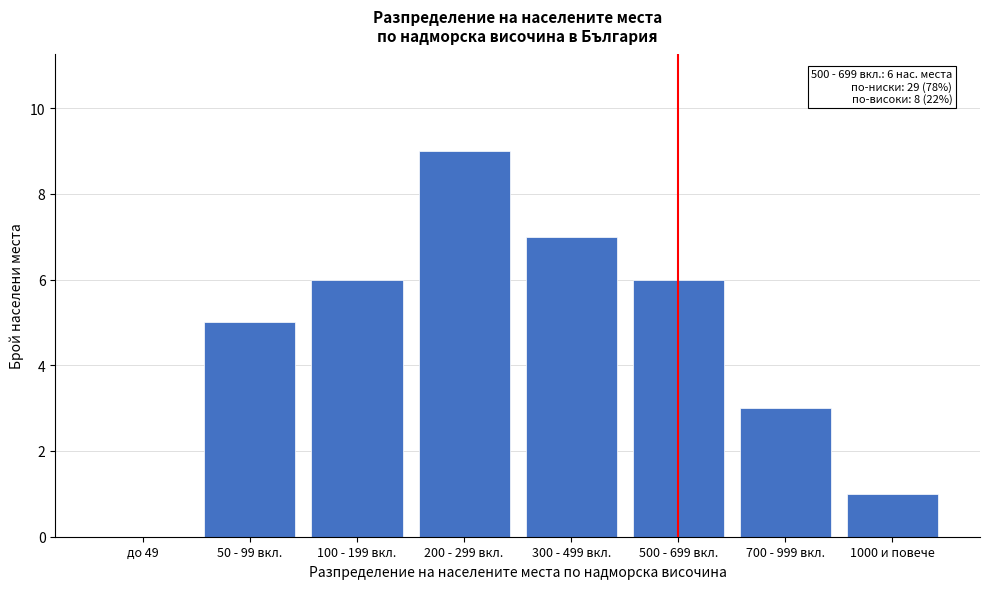

Reading right to left, transcribe all the data shown in this chart.

1000 и повече=1	700 - 999 вкл.=3	500 - 699 вкл.=6	300 - 499 вкл.=7	200 - 299 вкл.=9	100 - 199 вкл.=6	50 - 99 вкл.=5	до 49=0